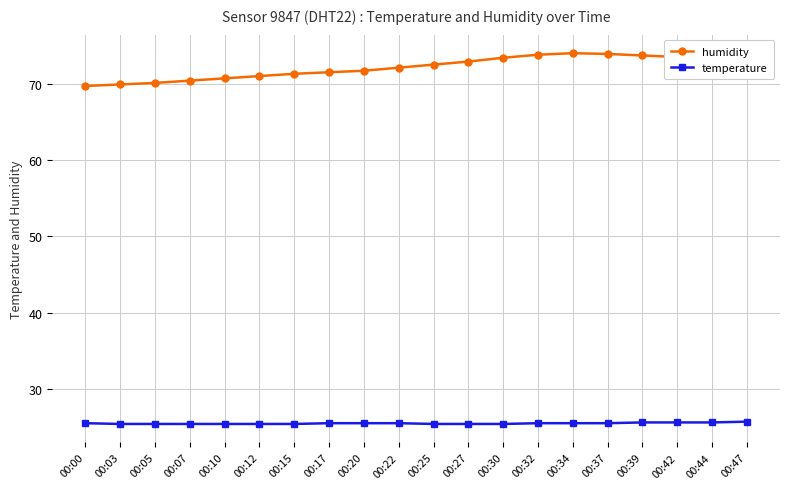

What is the total value across all series at 00:07?

95.8